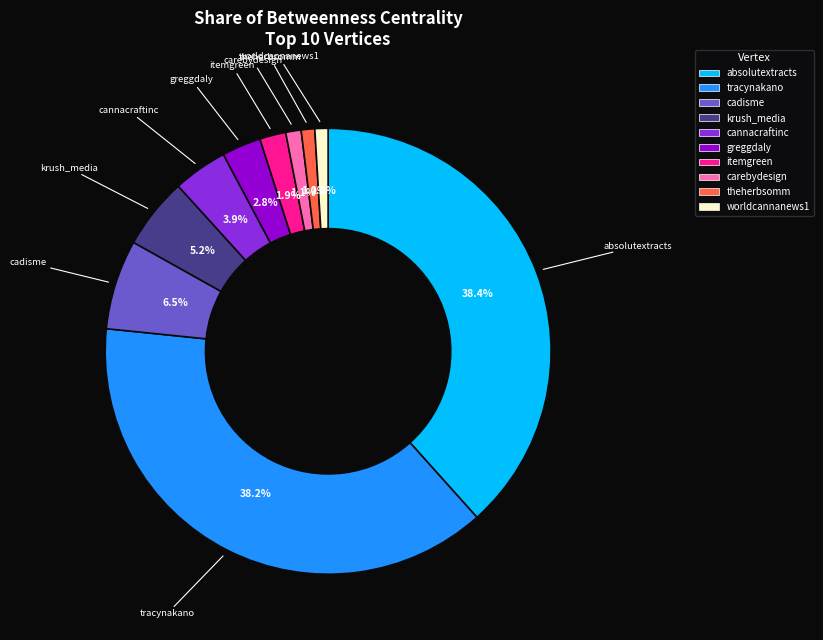

How many slices are in this pie chart?

10